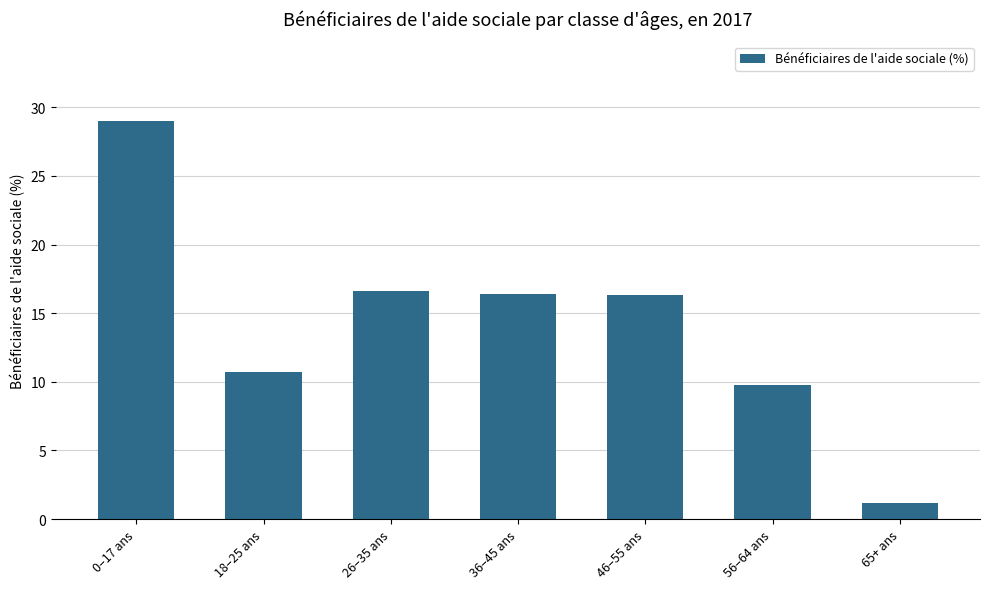

Which category has the highest value across all series?

0–17 ans